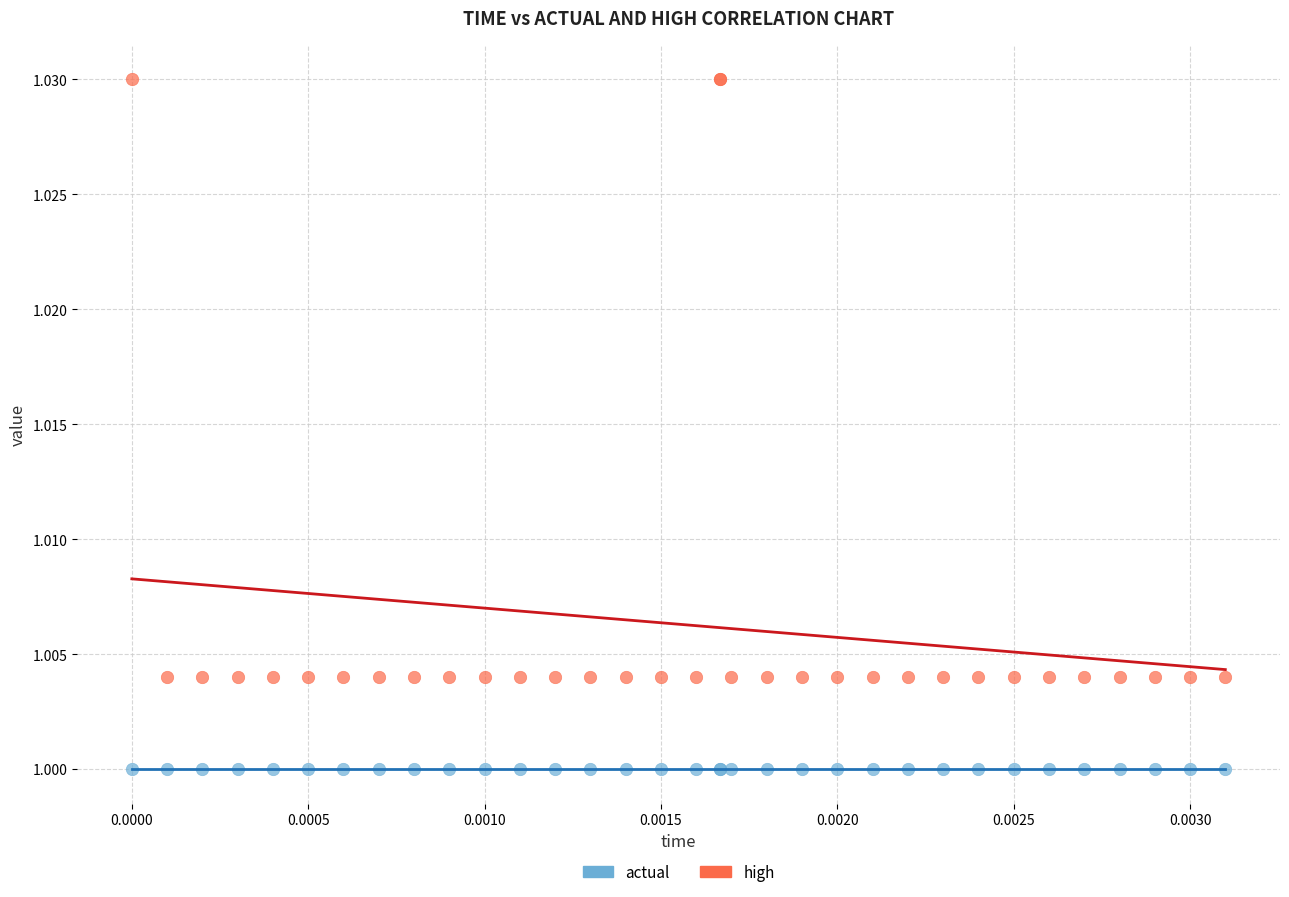

What are all the series names shown in the legend?

actual, high